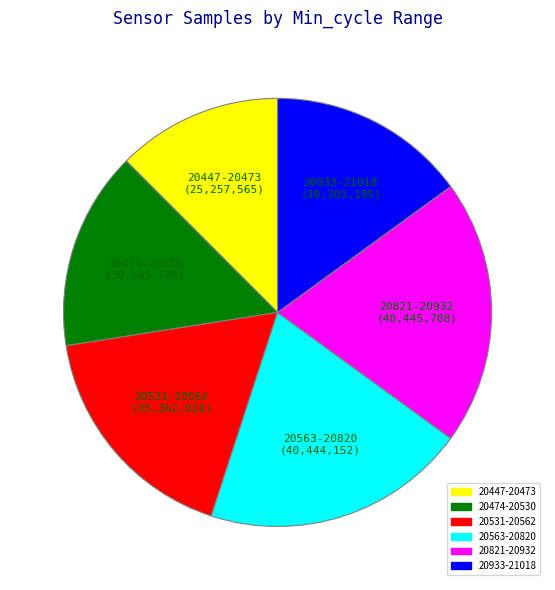

Is there a majority slice in this chart?

No